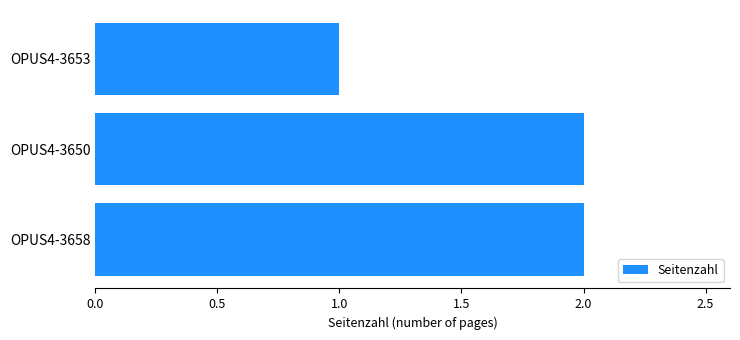

Which has a higher value, OPUS4-3653 or OPUS4-3658?

OPUS4-3658